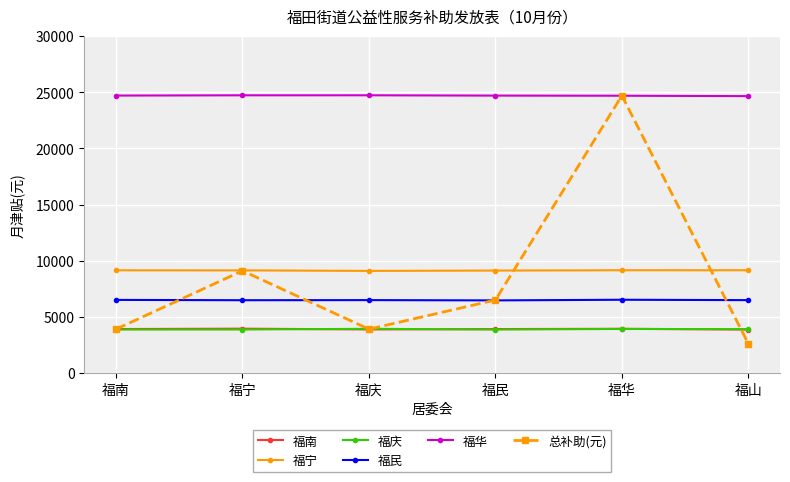

True or false: 福民 and 总补助(元) intersect in this chart.

True